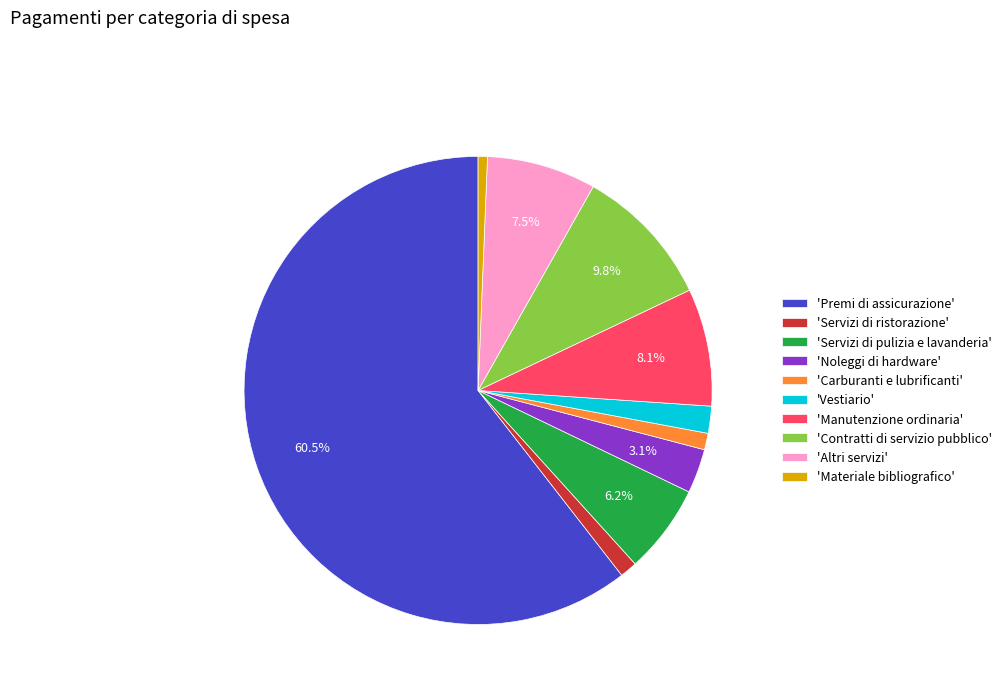

Does 'Premi di assicurazione' account for over 50% of the chart?

Yes